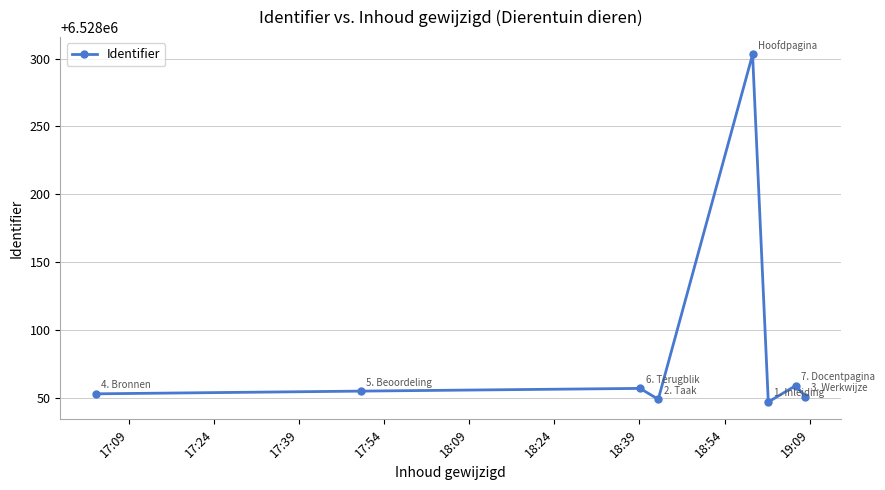

What is the value of the 1st point from the left?

6528053